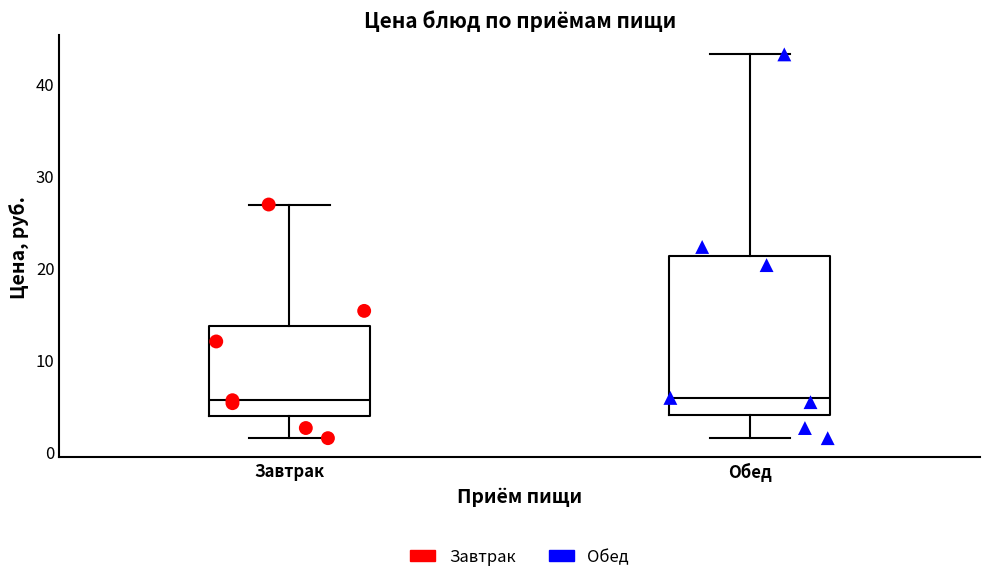

Where does the upper whisker of the box for Обед end on the y-axis? The values are not printed on the chart, so give them approximately, as read against the axis.

43